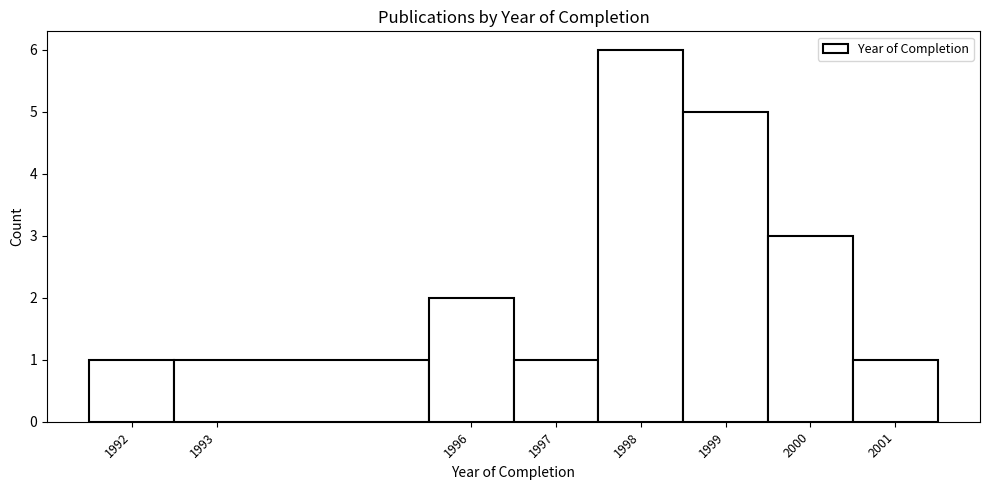

What is the height of the bar covering 1996.5 to 1997.5 on the x-axis? The values are not printed on the chart, so give them approximately, as read against the axis.

1